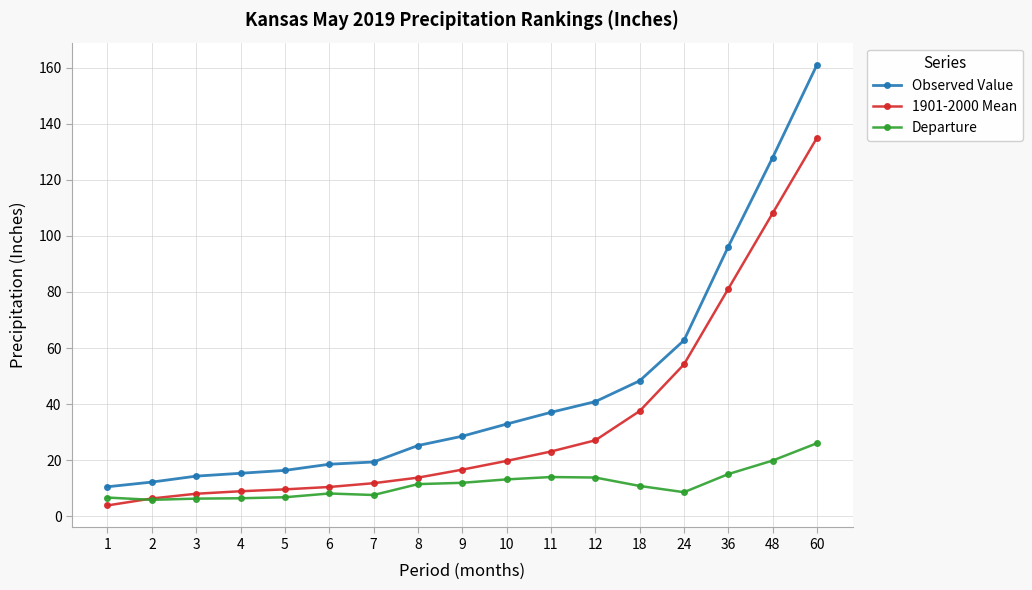

The value of Observed Value at 6 is 18.5. True or false?

True